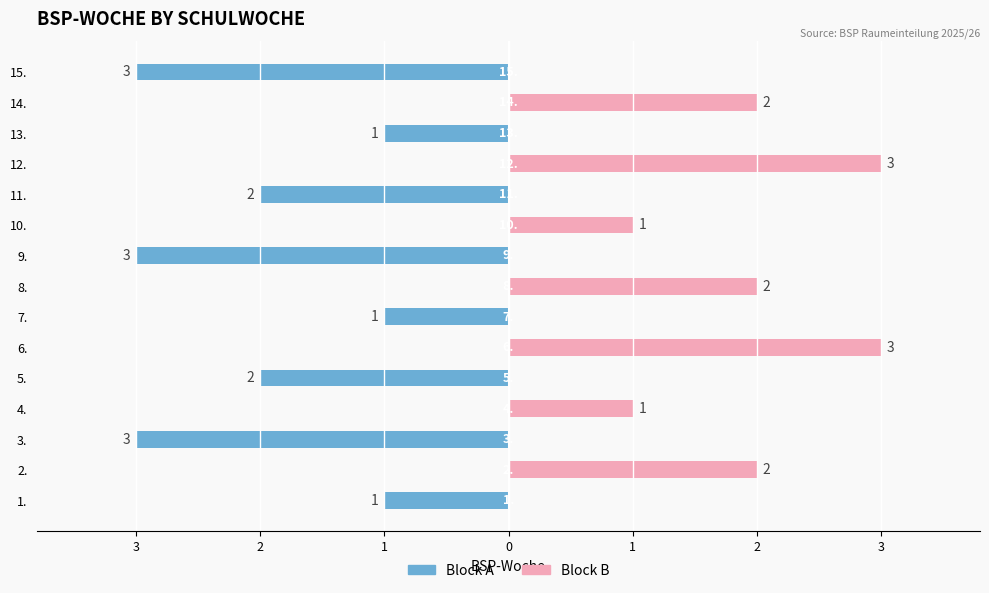

At which category does the chart reach its minimum across all series?

3.